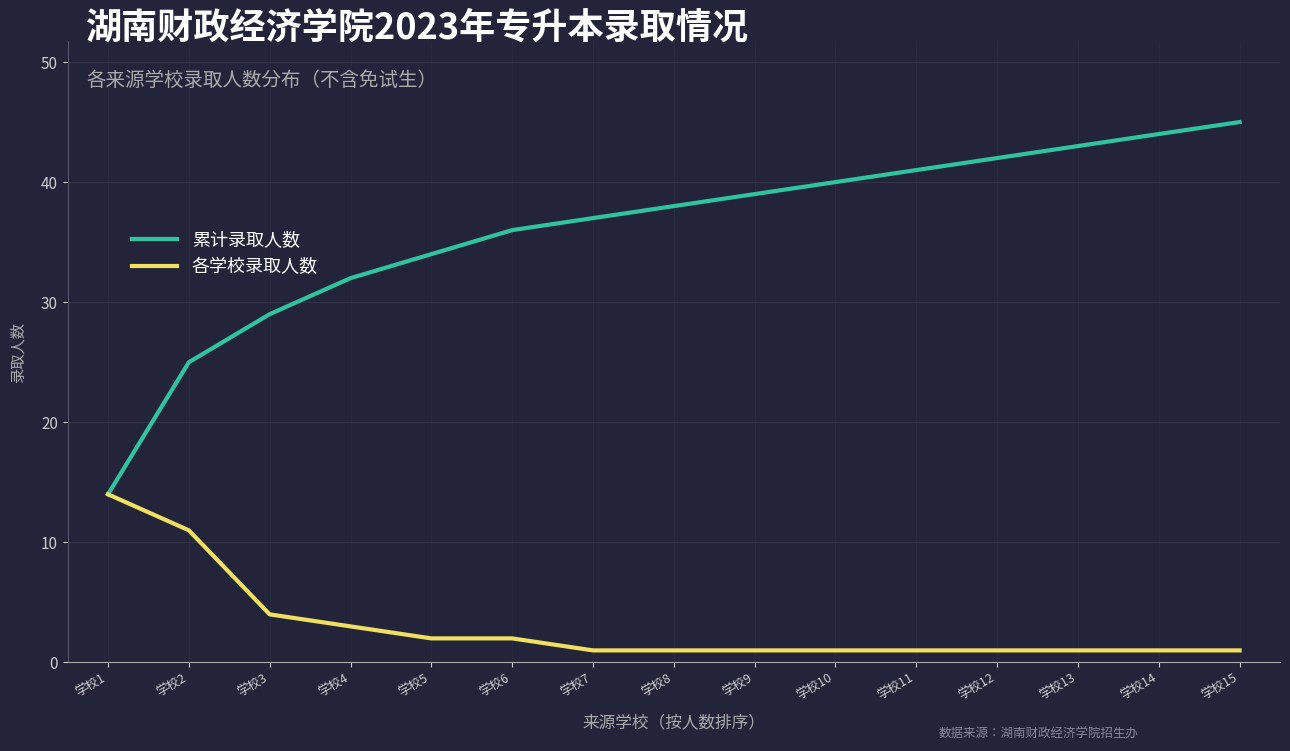

Reading right to left, list all the values displayed in this chart.

累计录取人数: 学校15=45	学校14=44	学校13=43	学校12=42	学校11=41	学校10=40	学校9=39	学校8=38	学校7=37	学校6=36	学校5=34	学校4=32	学校3=29	学校2=25	学校1=14
各学校录取人数: 学校15=1	学校14=1	学校13=1	学校12=1	学校11=1	学校10=1	学校9=1	学校8=1	学校7=1	学校6=2	学校5=2	学校4=3	学校3=4	学校2=11	学校1=14